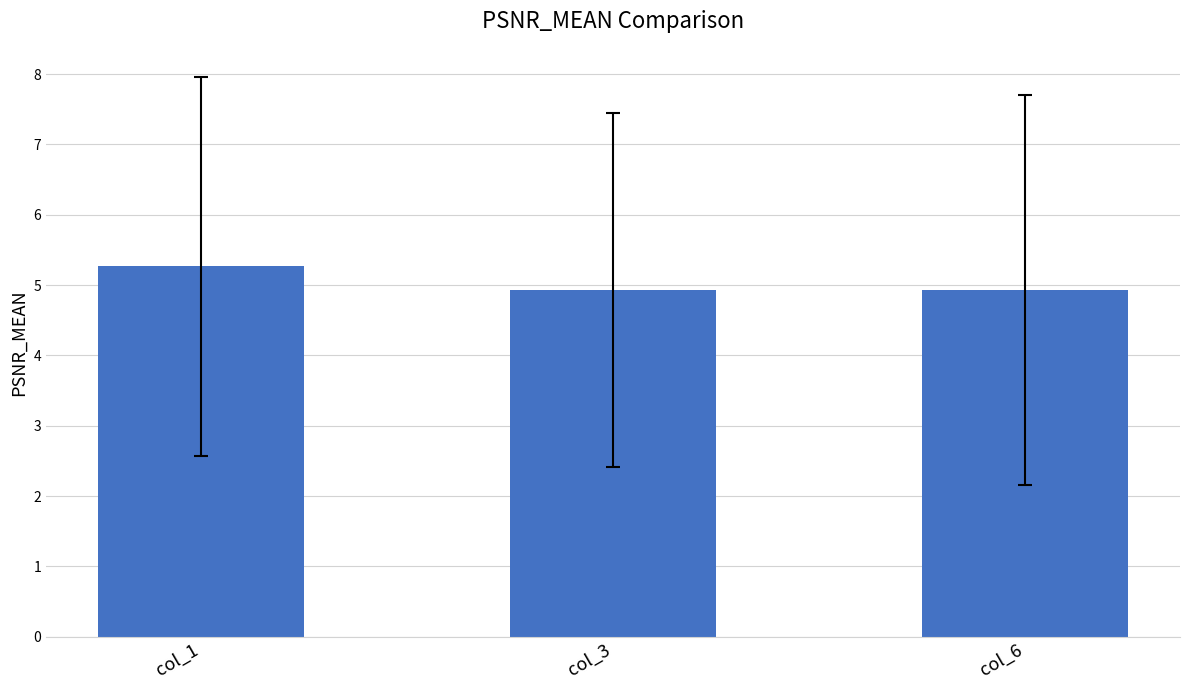

Which has a higher value, col_1 or col_6?

col_1